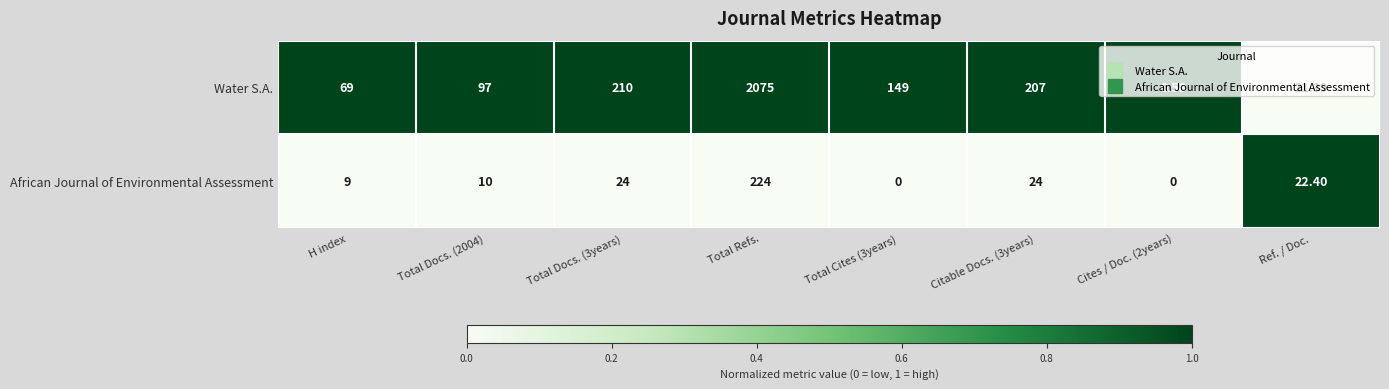

Between Total Docs. (3years) and Ref. / Doc., which series saw the biggest shift?

Water S.A.